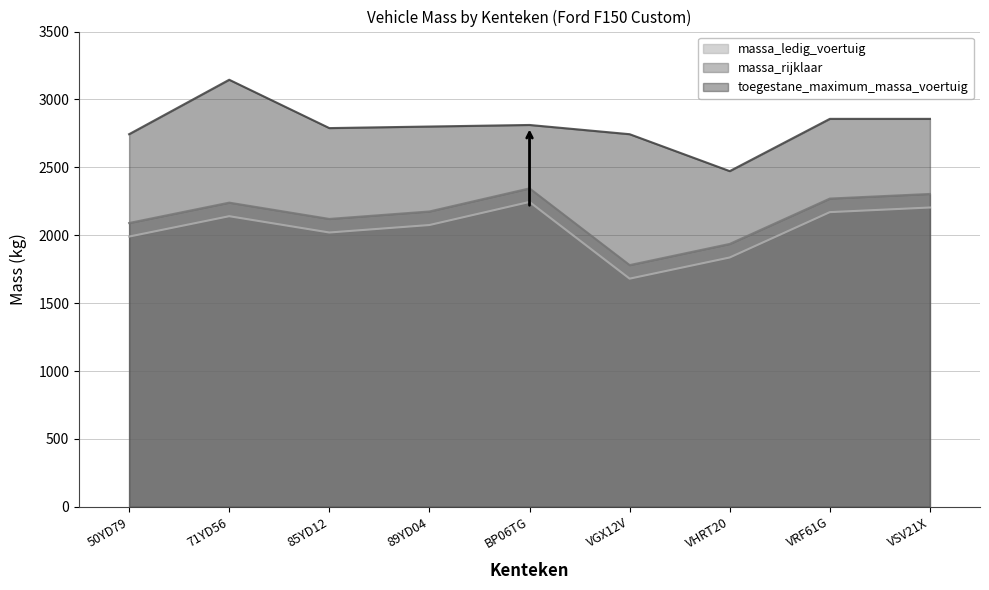

Which series has the widest spread of values?

toegestane_maximum_massa_voertuig